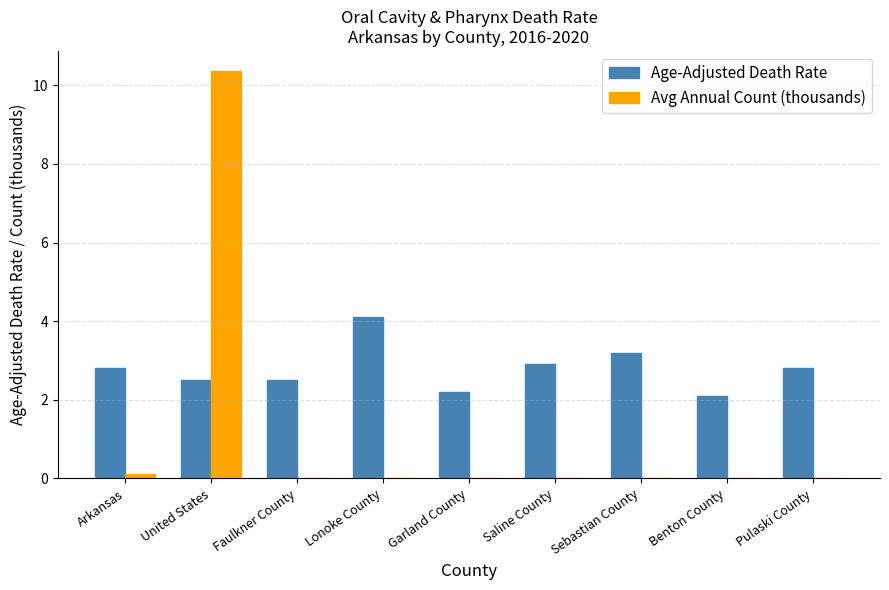

Is the value of Avg Annual Count (thousands) at Sebastian County greater than the value of Age-Adjusted Death Rate at Faulkner County?

No